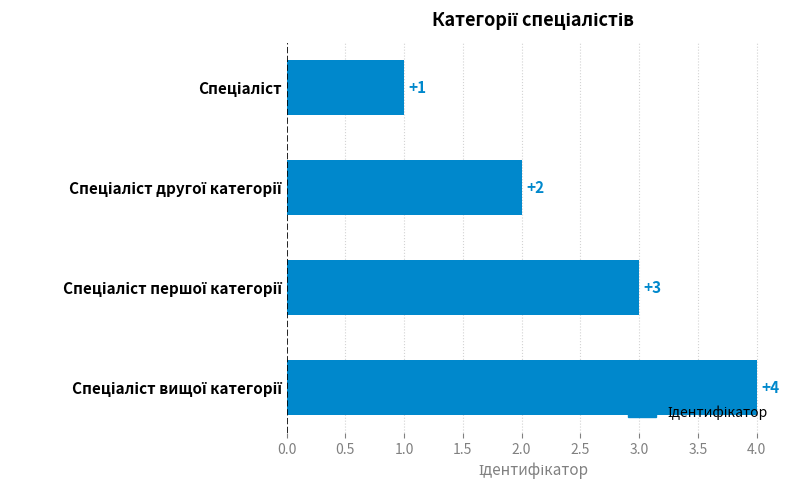

What is the sum of all values?

10